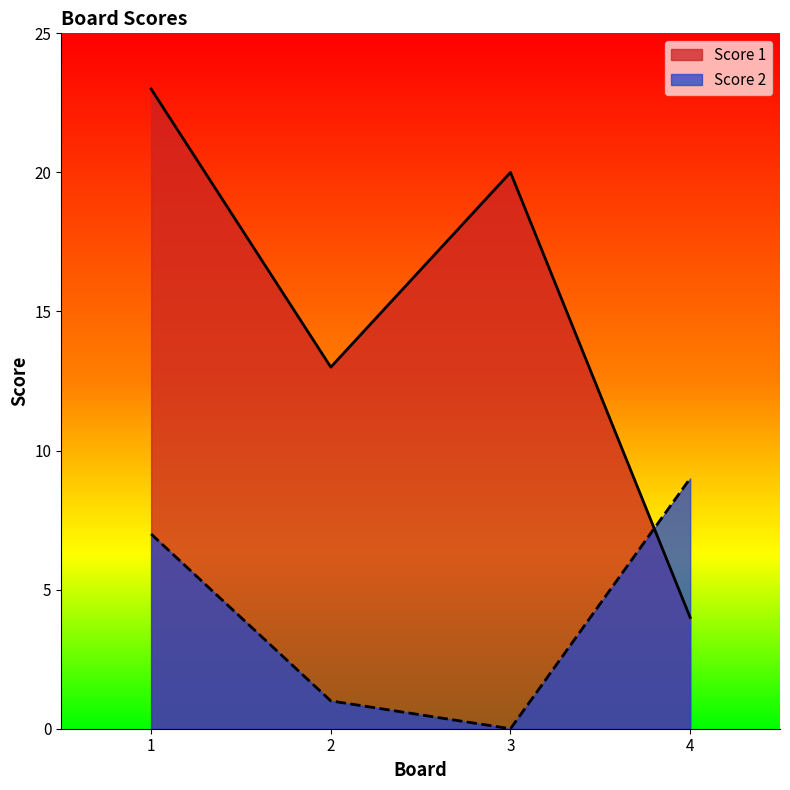

At which category does Score 1 reach its first local valley?

2